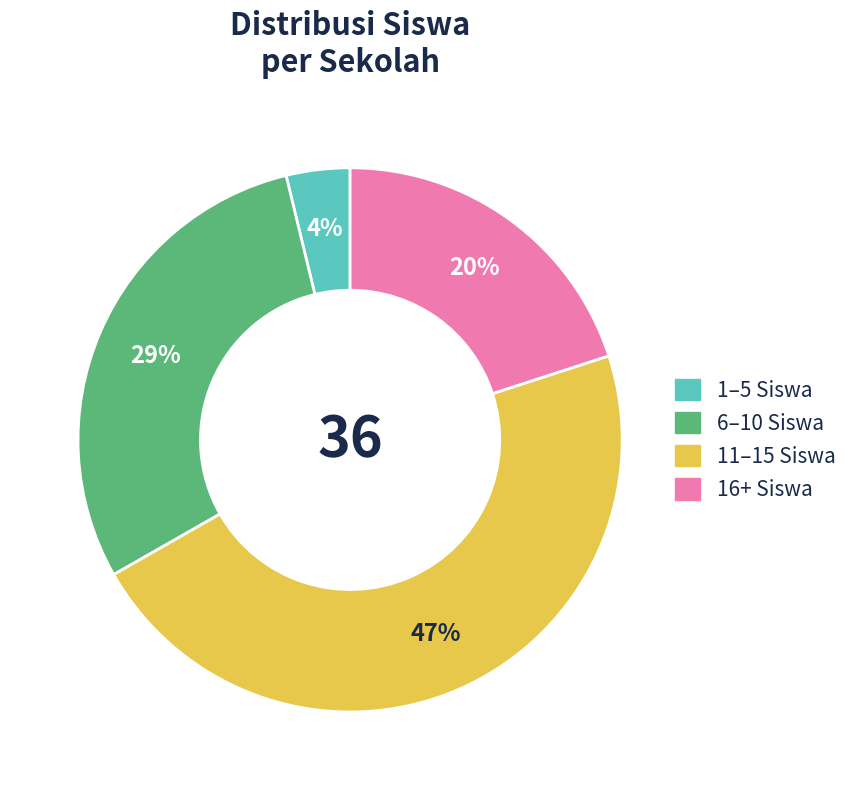

To the nearest percent, what is the difference between the largest and smallest slice percentages?

43%